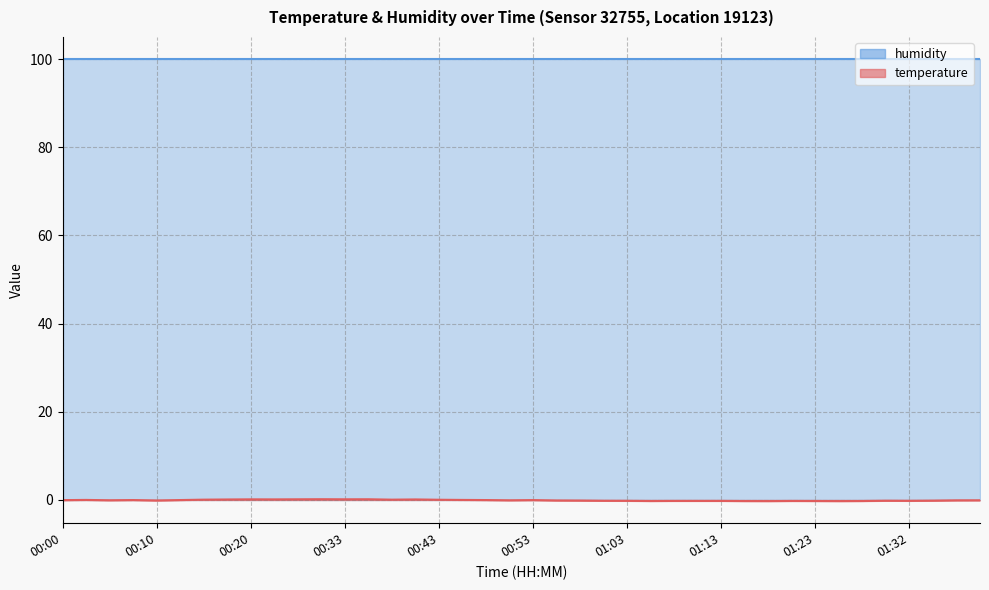

The value at 01:01 is -0.1. True or false?

False